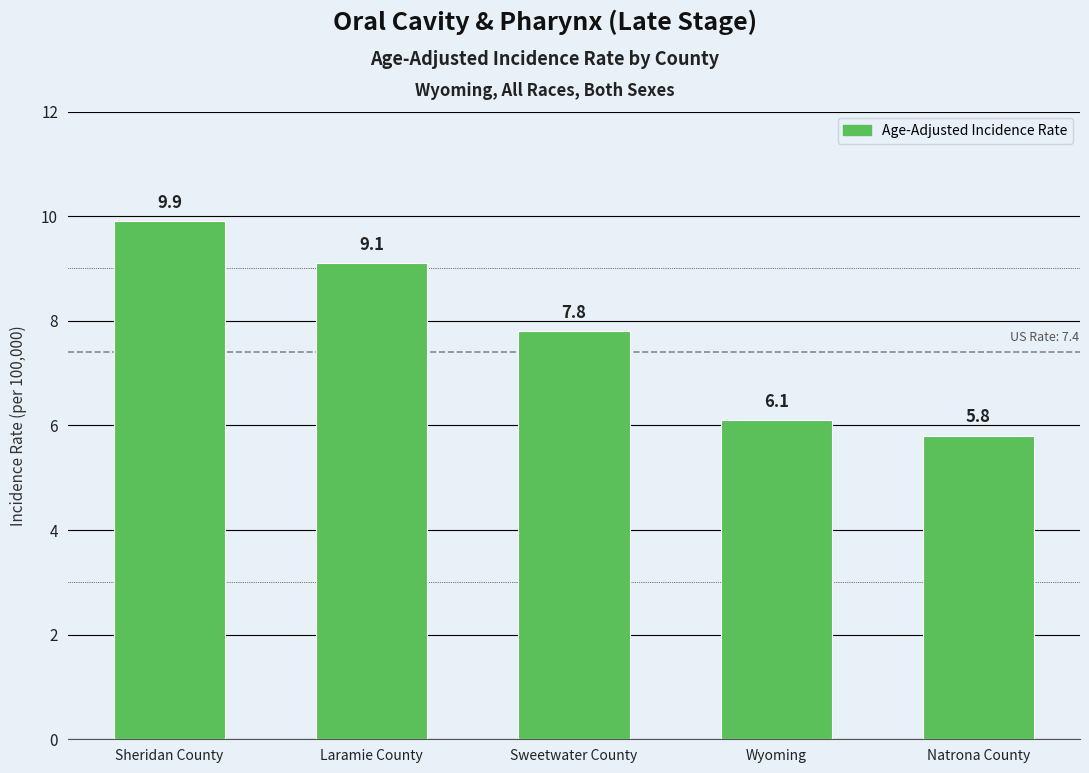

Which label corresponds to the largest value in the chart?

Sheridan County